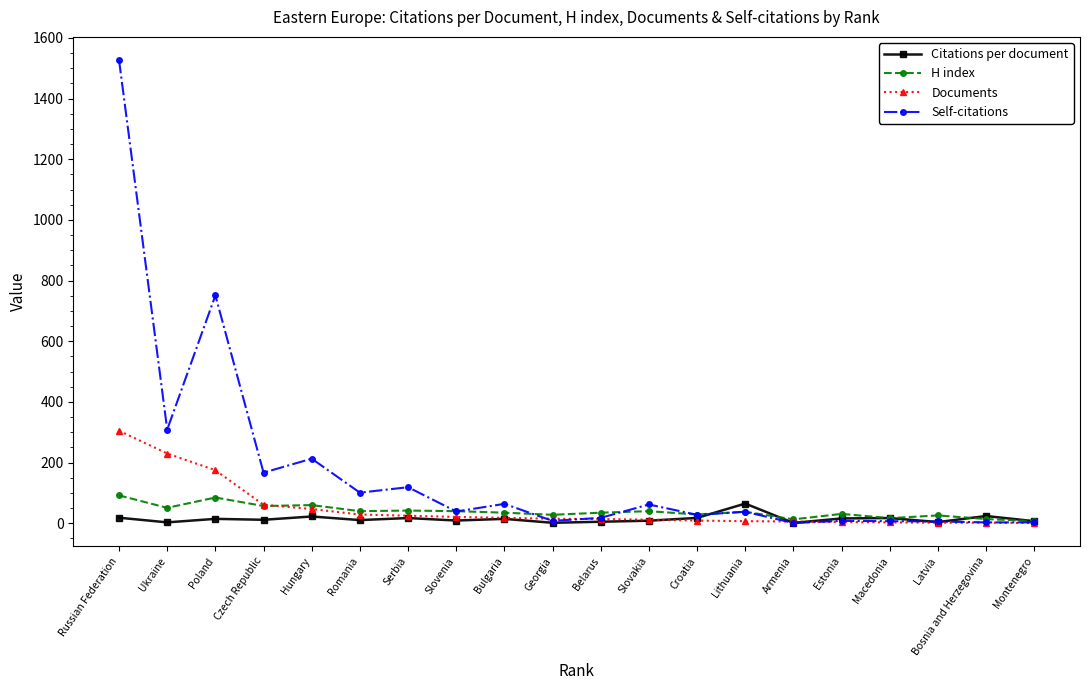

Where is the first local minimum for H index?

Ukraine